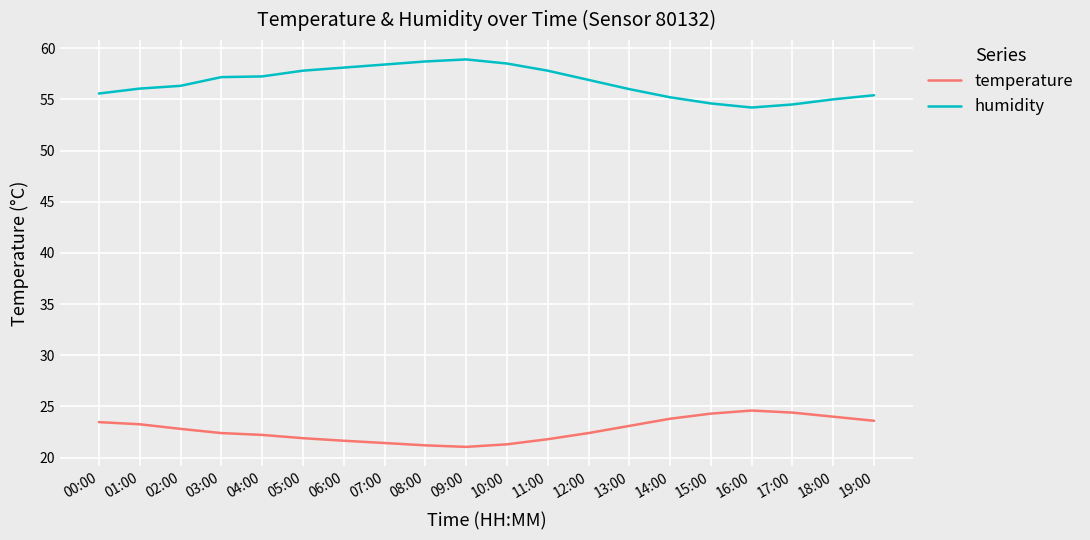

What is the maximum value for humidity?

58.9